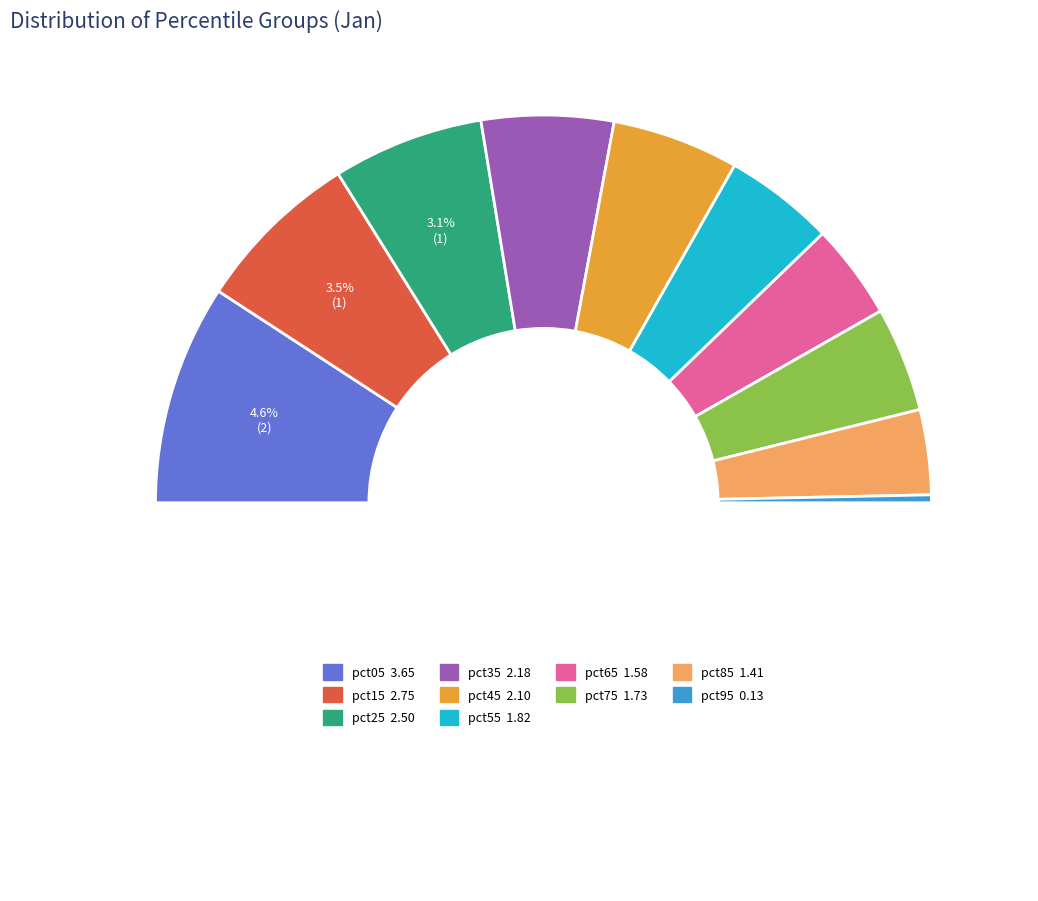

What is the ratio of the value at pct75 to the value at pct25?

0.7